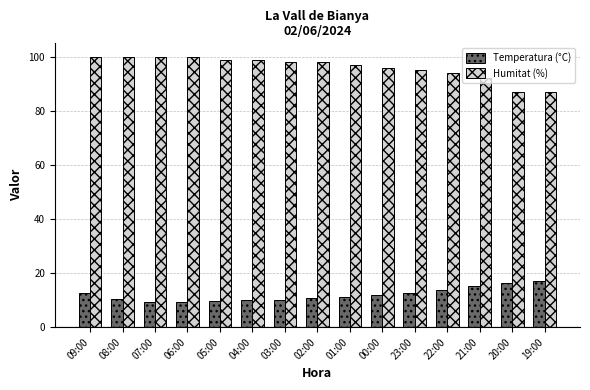

Rank the series at 09:00 from highest to lowest value.

Humitat (%), Temperatura (°C)